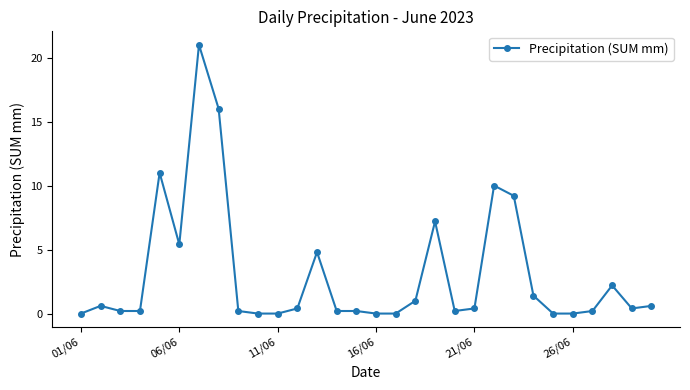

Reading left to right, list all the values displayed in this chart.

0.0	0.6	0.2	0.2	11.0	5.4	21.0	16.0	0.2	0.0	0.0	0.4	4.8	0.2	0.2	0.0	0.0	1.0	7.2	0.2	0.4	10.0	9.2	1.4	0.0	0.0	0.2	2.2	0.4	0.6